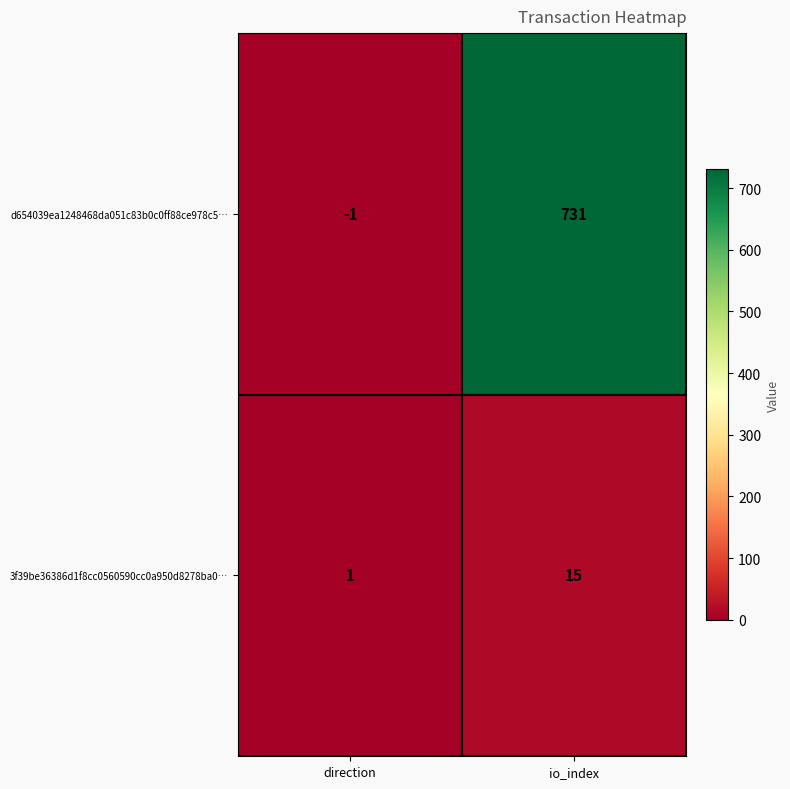

Reading left to right, what are all the values shown in this chart?

d654039ea1248468da051c83b0c0ff88ce978c5…: direction=-1	io_index=731
3f39be36386d1f8cc0560590cc0a950d8278ba0…: direction=1	io_index=15